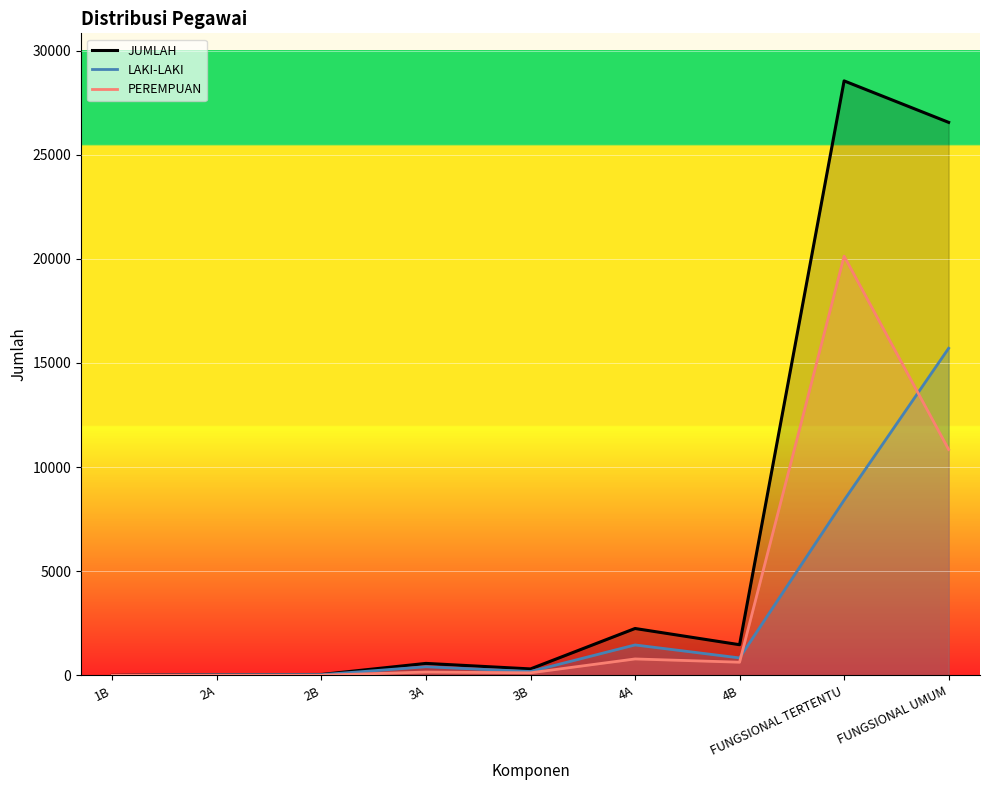

List the series in order of their peak value, lowest first.

LAKI-LAKI, PEREMPUAN, JUMLAH